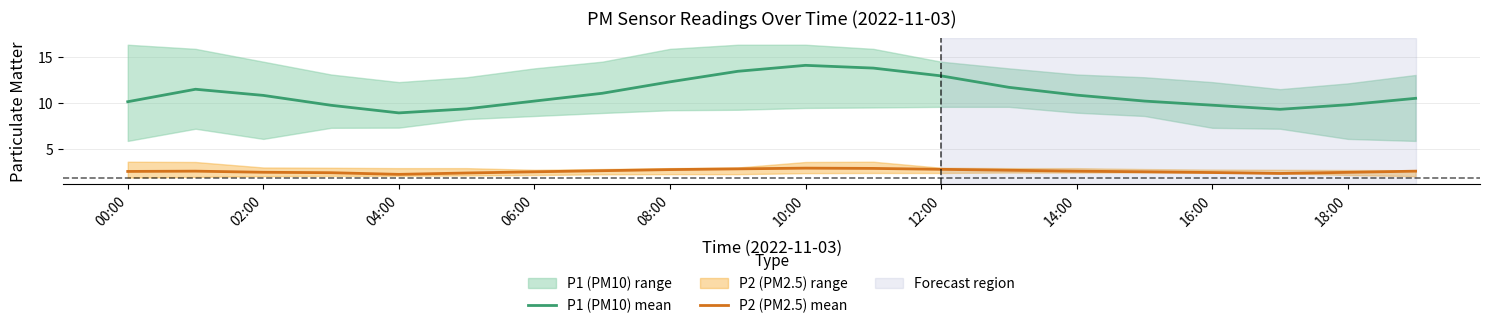

Rank the series by their maximum value, from lowest to highest.

P2 (PM2.5) mean, P1 (PM10) mean